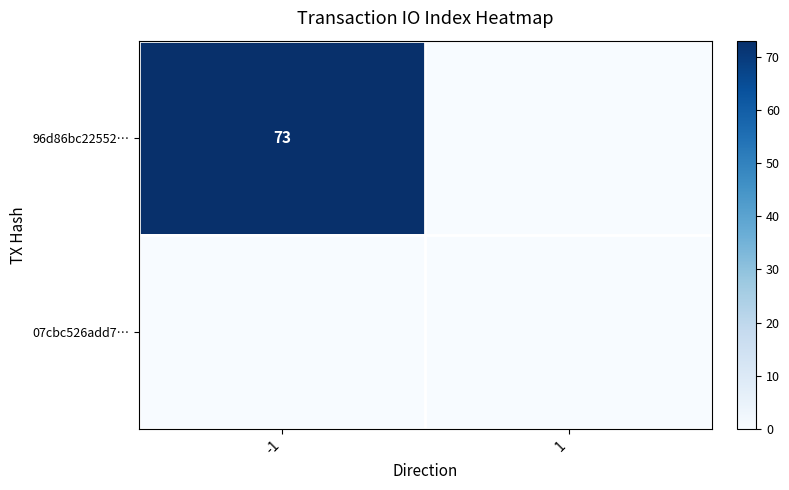

At how many categories does at least one series exceed 5?

1